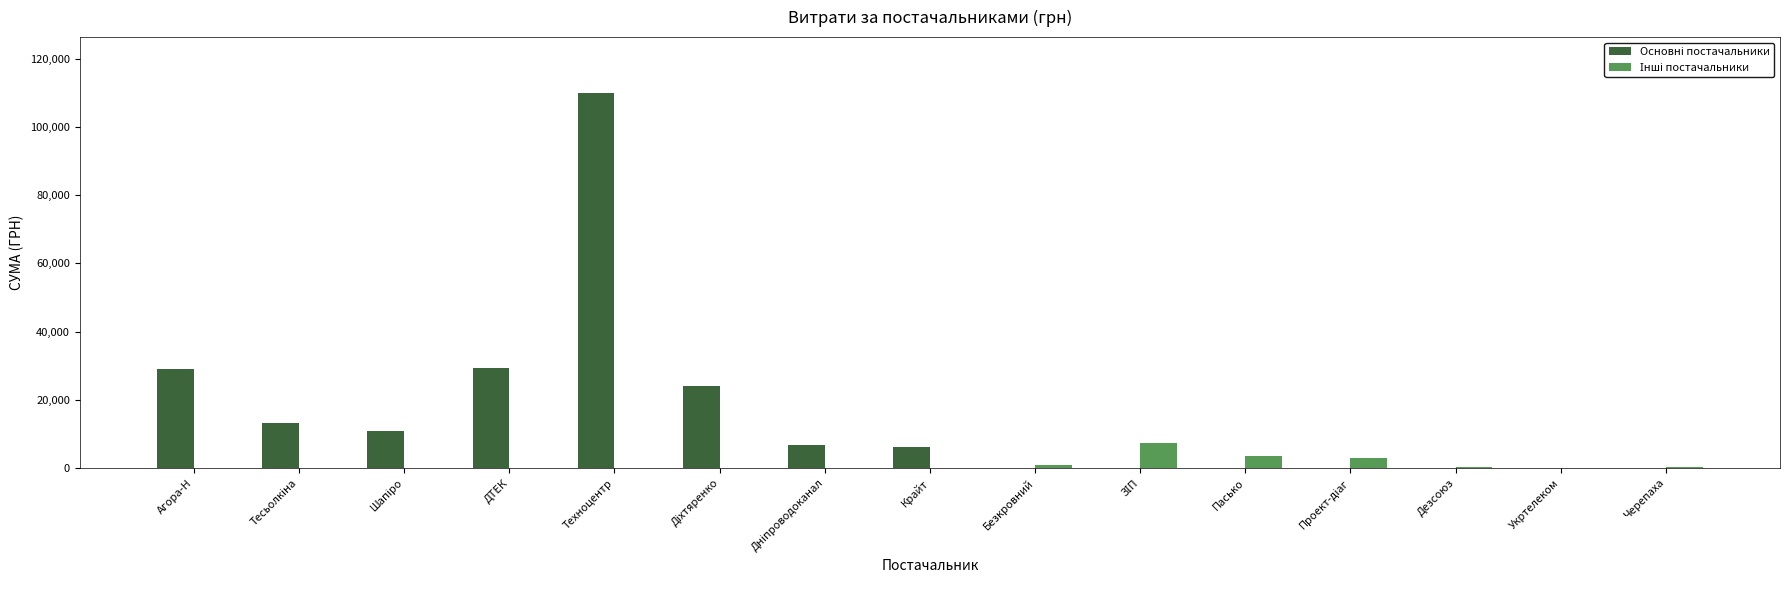

What is the total value across all series at Пасько?

3385.4